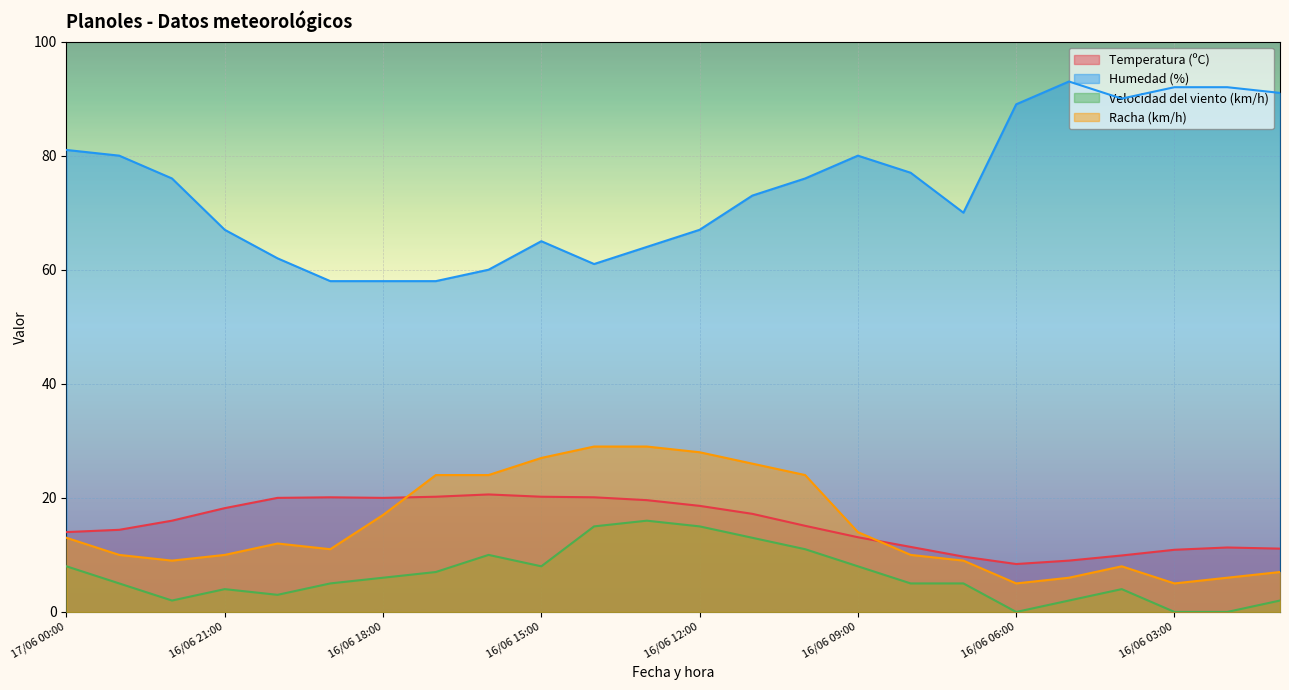

Where is Humedad (%) nearest to the value 75?

16/06 22:00